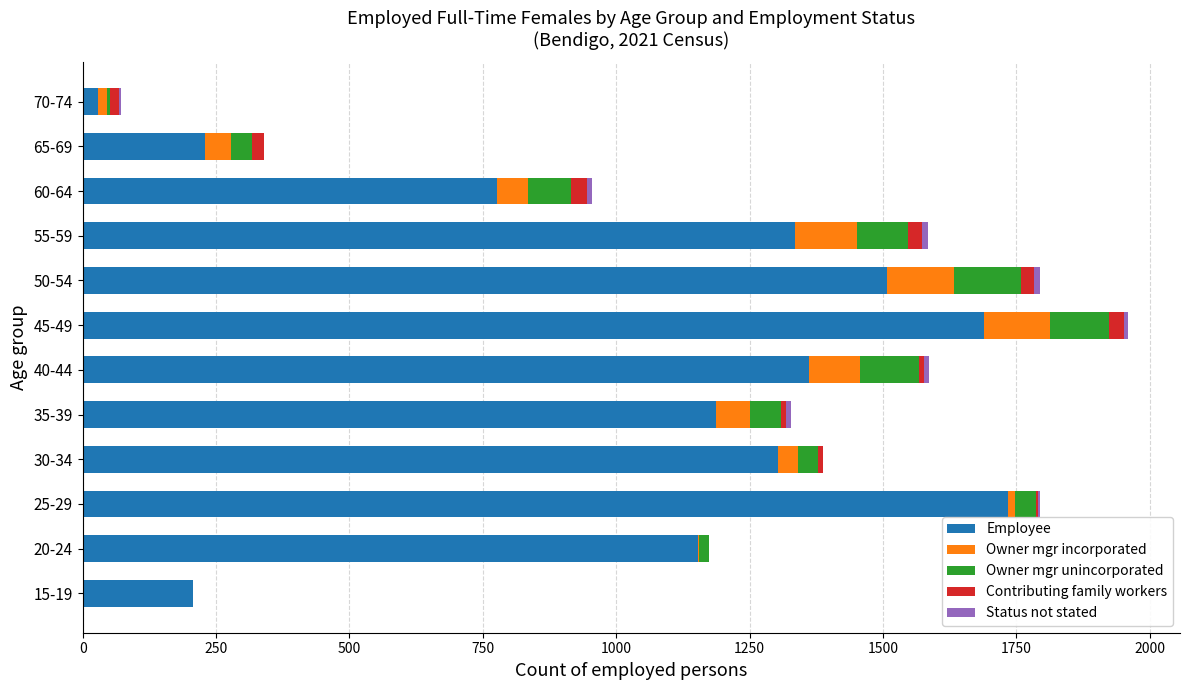

At which label does Employee reach its peak?

25-29